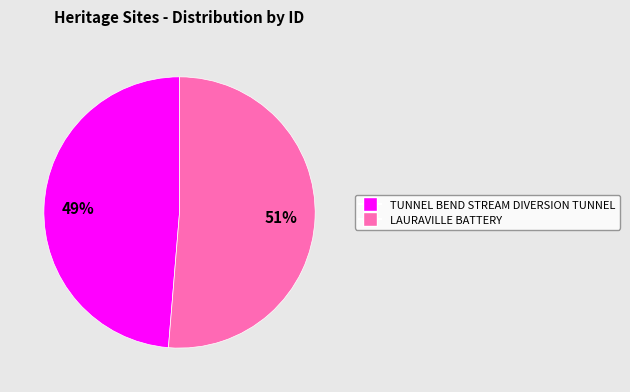

To the nearest percent, what is the combined percentage of LAURAVILLE BATTERY and TUNNEL BEND STREAM DIVERSION TUNNEL?

100%